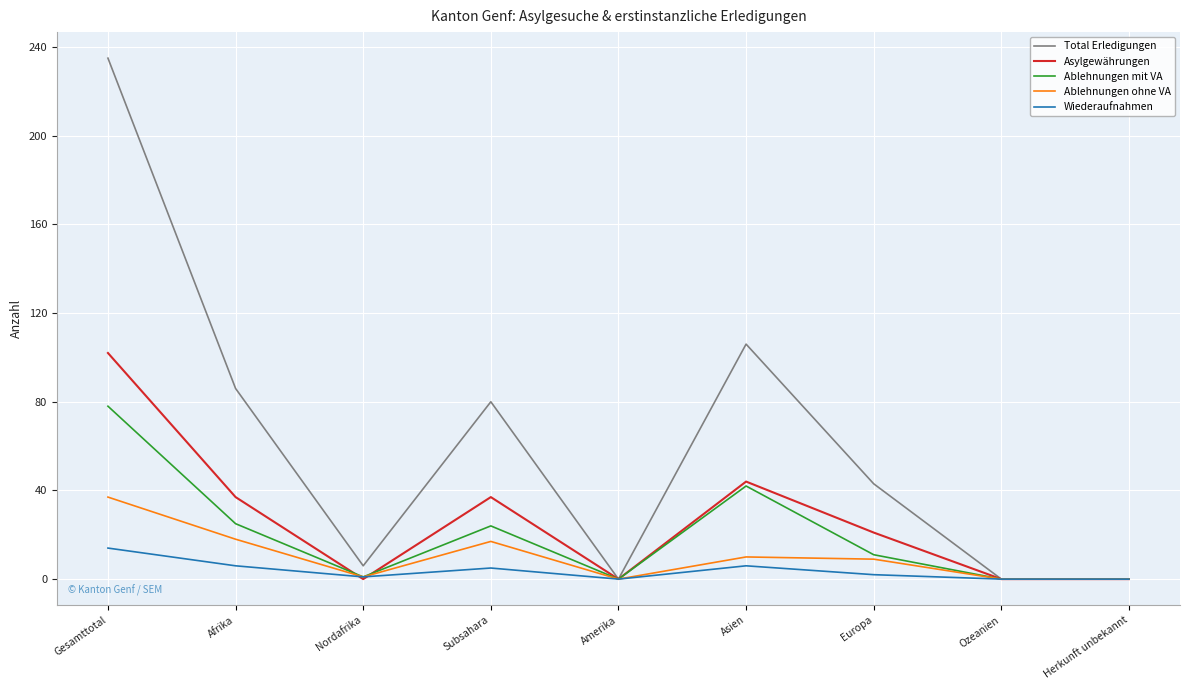

Is the value of Ablehnungen ohne VA at Europa greater than the value of Ablehnungen mit VA at Gesamttotal?

No